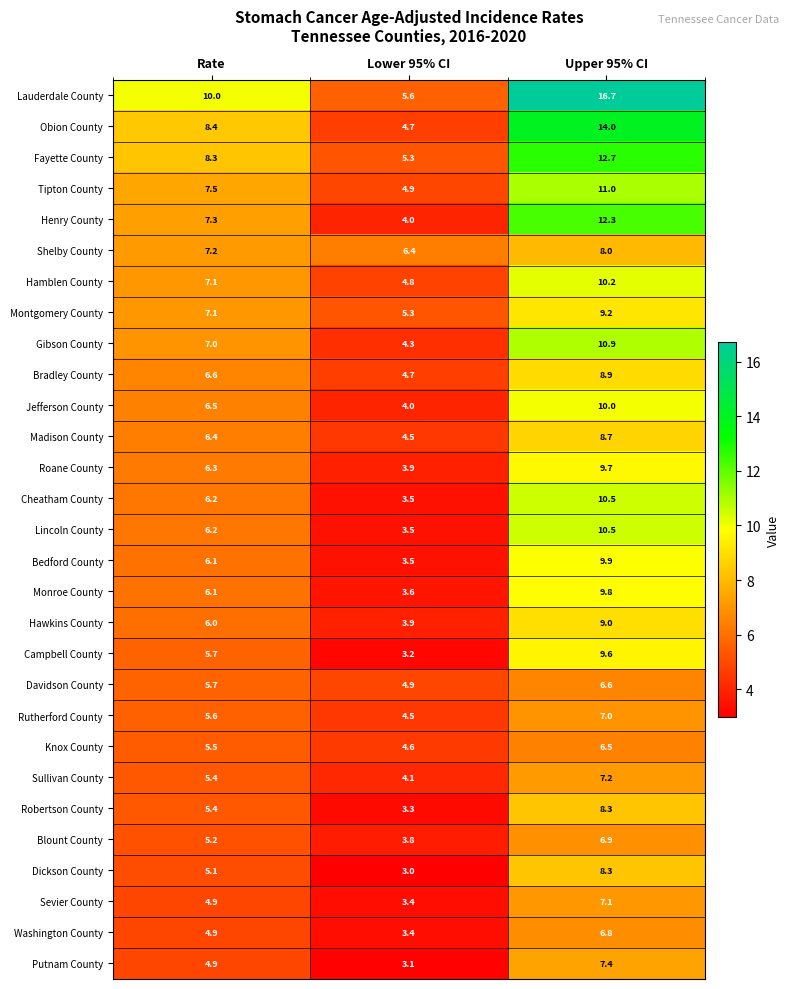

The value of Gibson County at Upper 95% CI is 10.9. True or false?

True